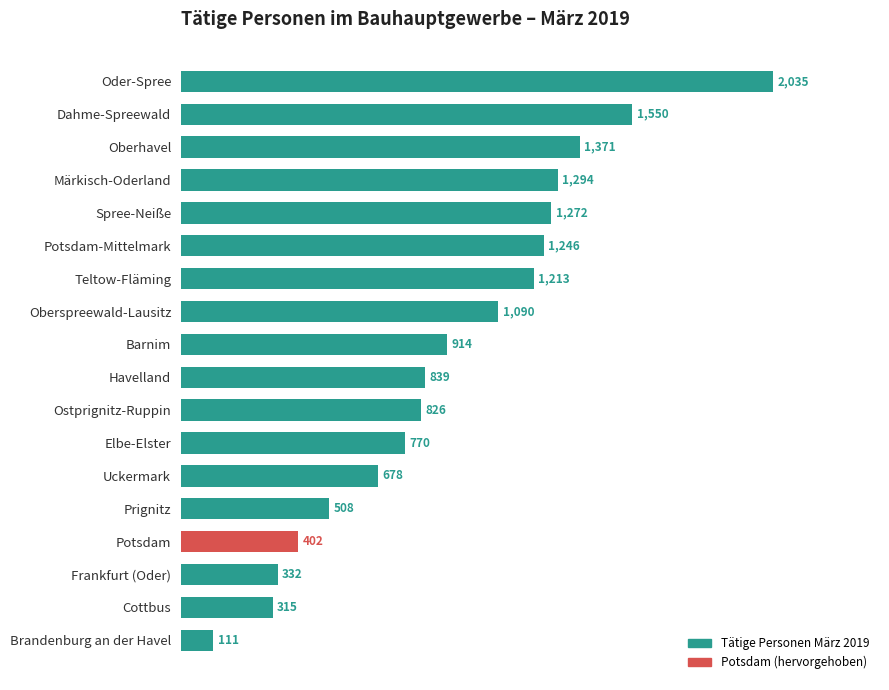

Reading top to bottom, what are all the values shown in this chart?

2035	1550	1371	1294	1272	1246	1213	1090	914	839	826	770	678	508	402	332	315	111